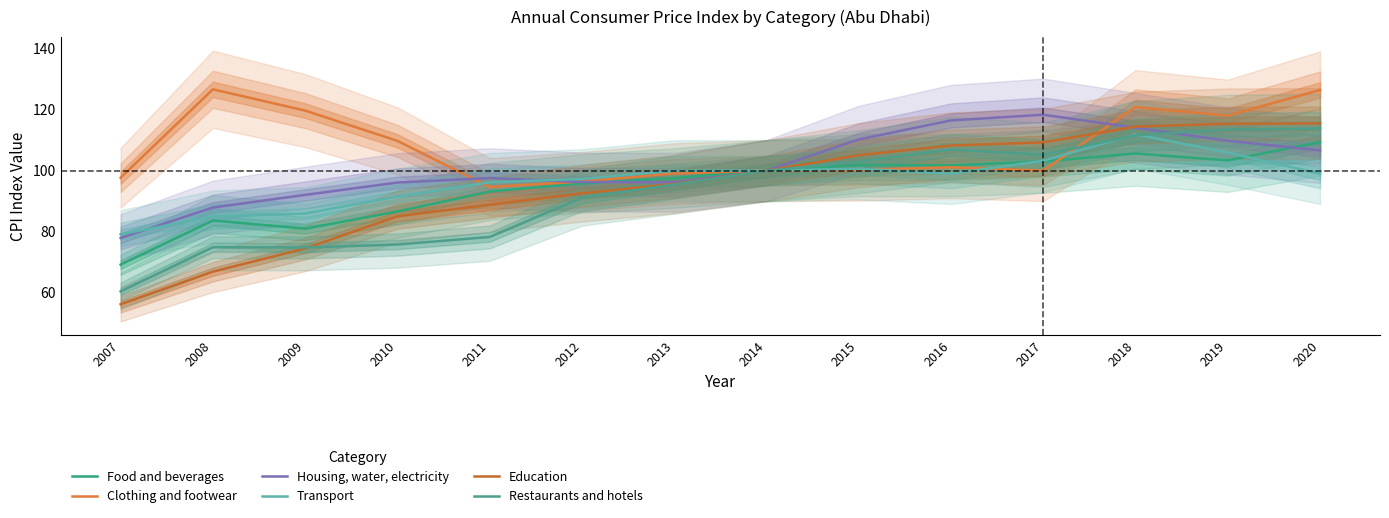

What is the value of the Housing, water, electricity point at the 6th from the left?

96.3